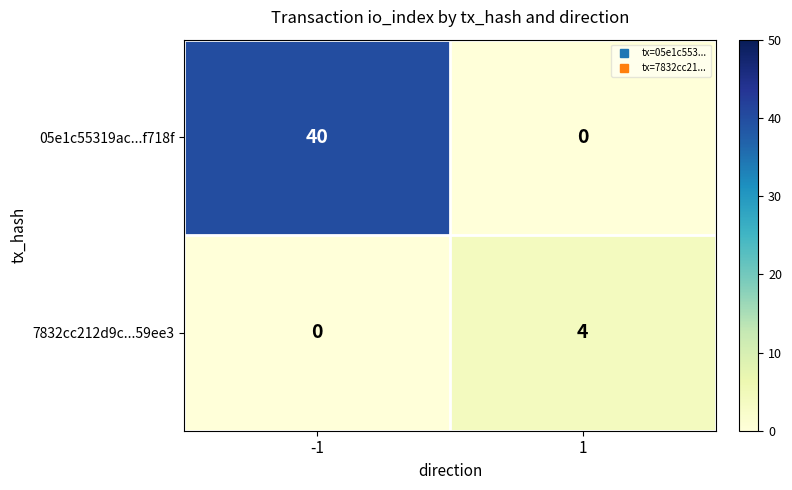

What is the sum of all 7832cc212d9c...59ee3 values?

4